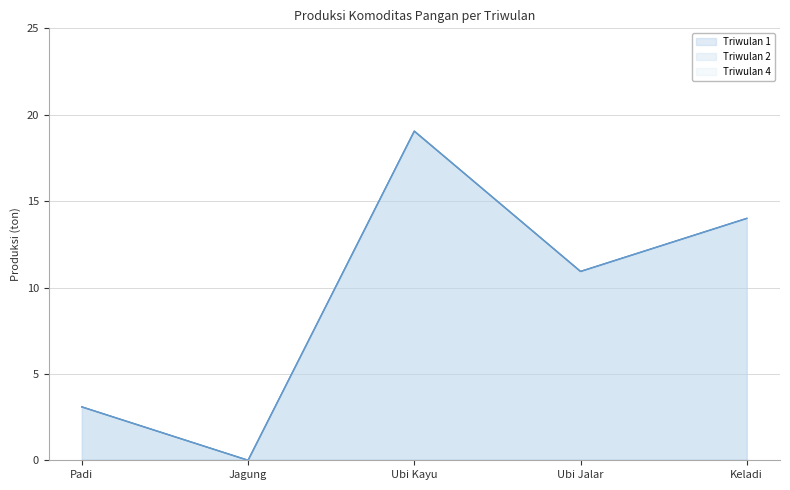

Reading right to left, transcribe all the data shown in this chart.

Triwulan 1: 14.0	10.9	19.1	0.0	3.1
Triwulan 2: 14.0	10.9	19.1	0.0	3.1